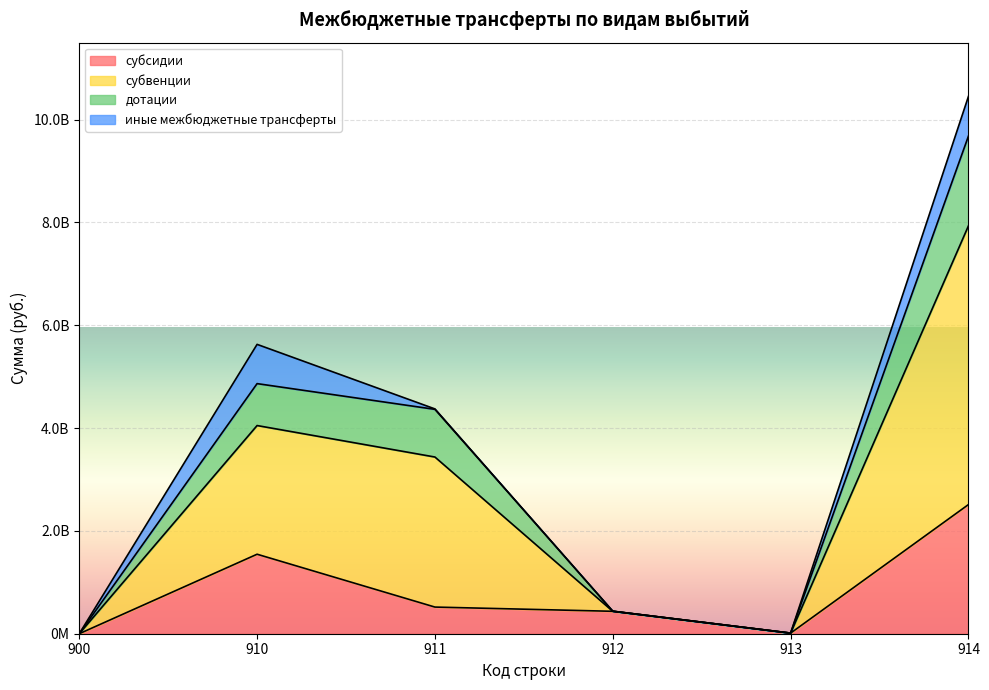

Where is субсидии nearest to the value 1256012918?

910